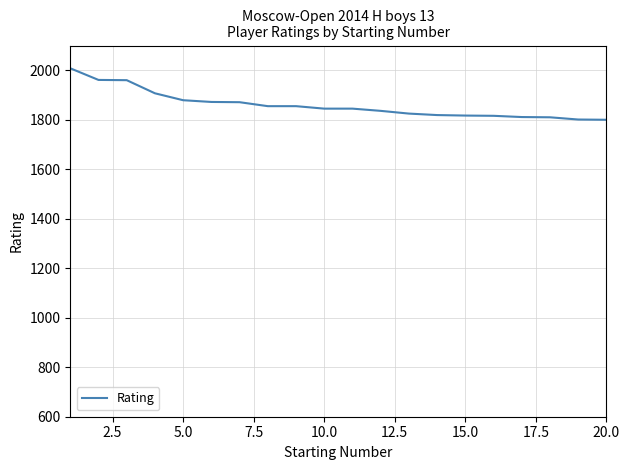

What is the average value?

1860